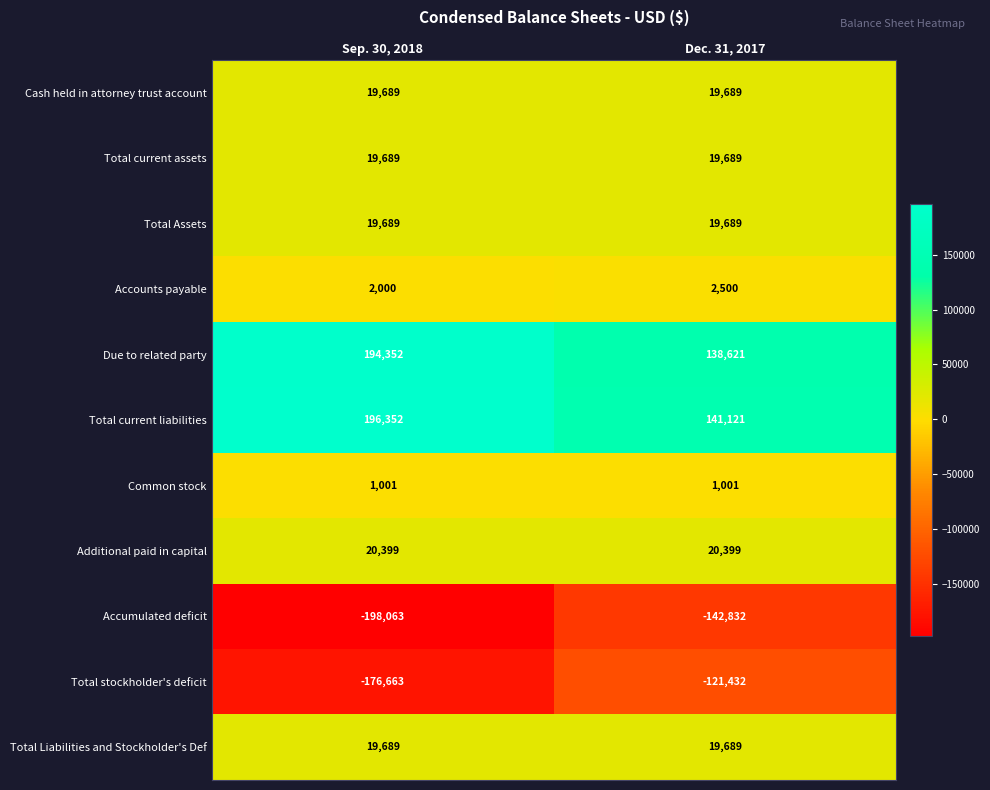

Reading left to right, what are all the values shown in this chart?

Cash held in attorney trust account: Sep. 30, 2018=19689	Dec. 31, 2017=19689
Total current assets: Sep. 30, 2018=19689	Dec. 31, 2017=19689
Total Assets: Sep. 30, 2018=19689	Dec. 31, 2017=19689
Accounts payable: Sep. 30, 2018=2000	Dec. 31, 2017=2500
Due to related party: Sep. 30, 2018=194352	Dec. 31, 2017=138621
Total current liabilities: Sep. 30, 2018=196352	Dec. 31, 2017=141121
Common stock: Sep. 30, 2018=1001	Dec. 31, 2017=1001
Additional paid in capital: Sep. 30, 2018=20399	Dec. 31, 2017=20399
Accumulated deficit: Sep. 30, 2018=-198063	Dec. 31, 2017=-142832
Total stockholder's deficit: Sep. 30, 2018=-176663	Dec. 31, 2017=-121432
Total Liabilities and Stockholder's Def: Sep. 30, 2018=19689	Dec. 31, 2017=19689